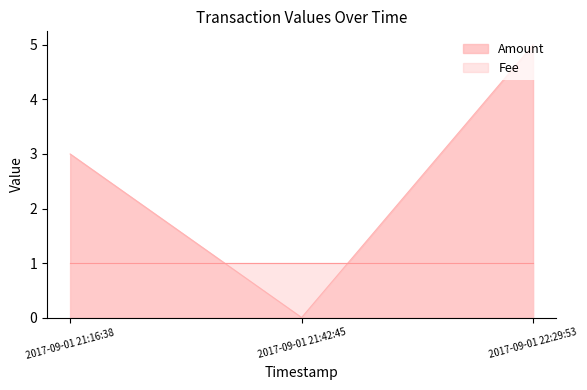

Reading left to right, what are all the values shown in this chart?

2017-09-01 21:16:38=3	2017-09-01 21:42:45=0	2017-09-01 22:29:53=5